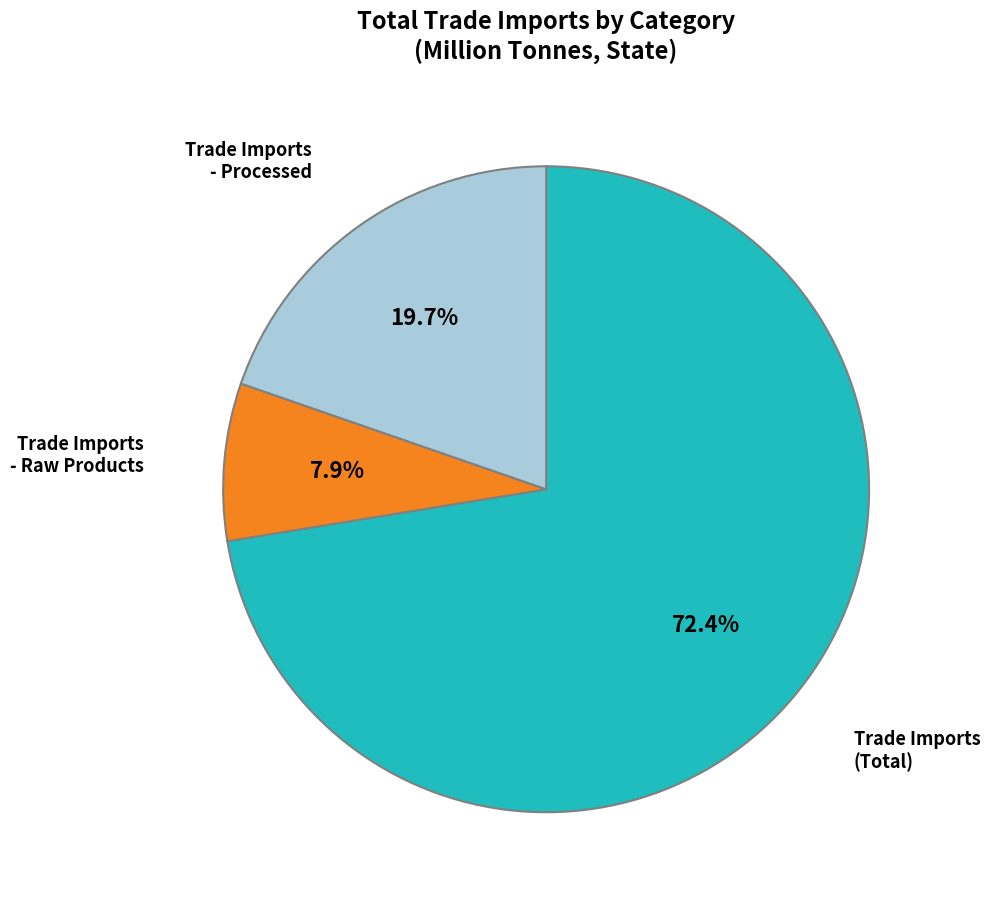

Is there any slice that represents more than half of the pie?

Yes